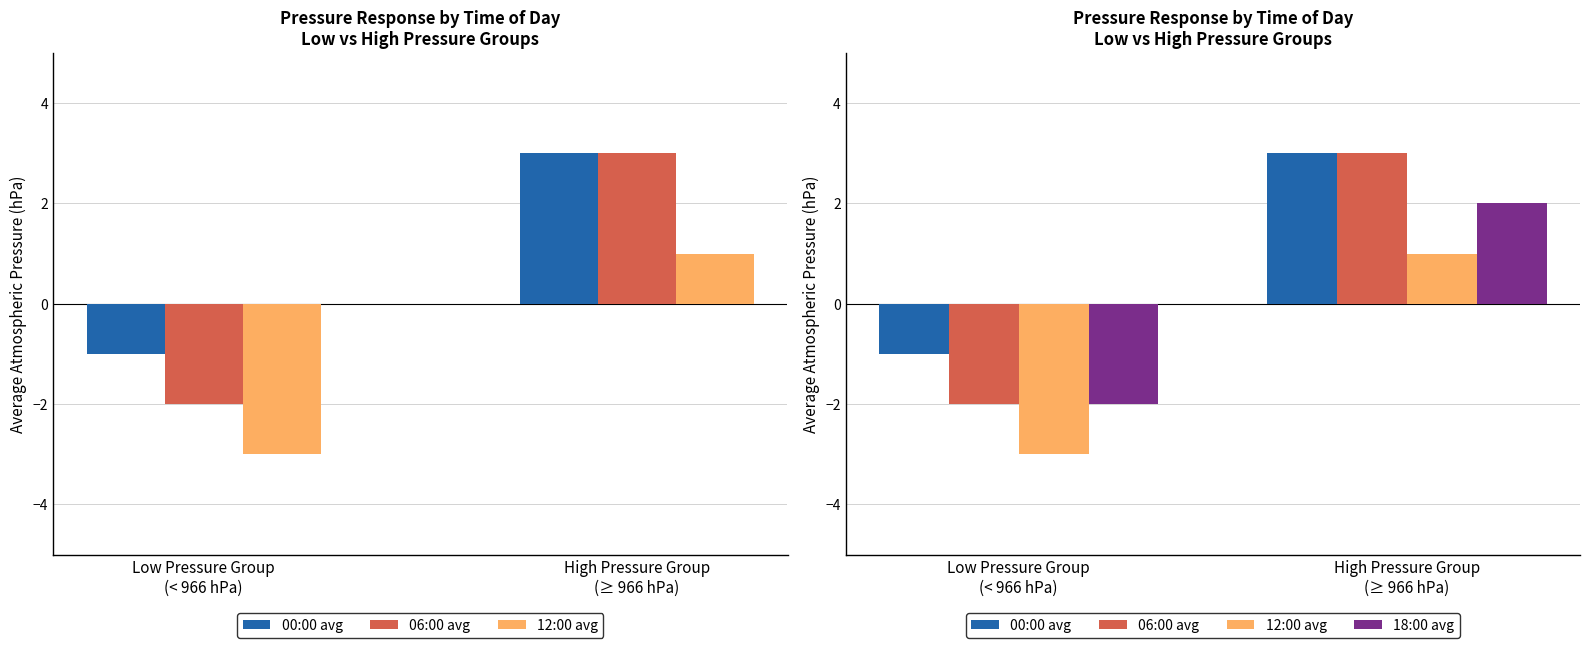

Which category has the highest value in the 06:00 avg series?

High Pressure Group
(≥ 966 hPa)